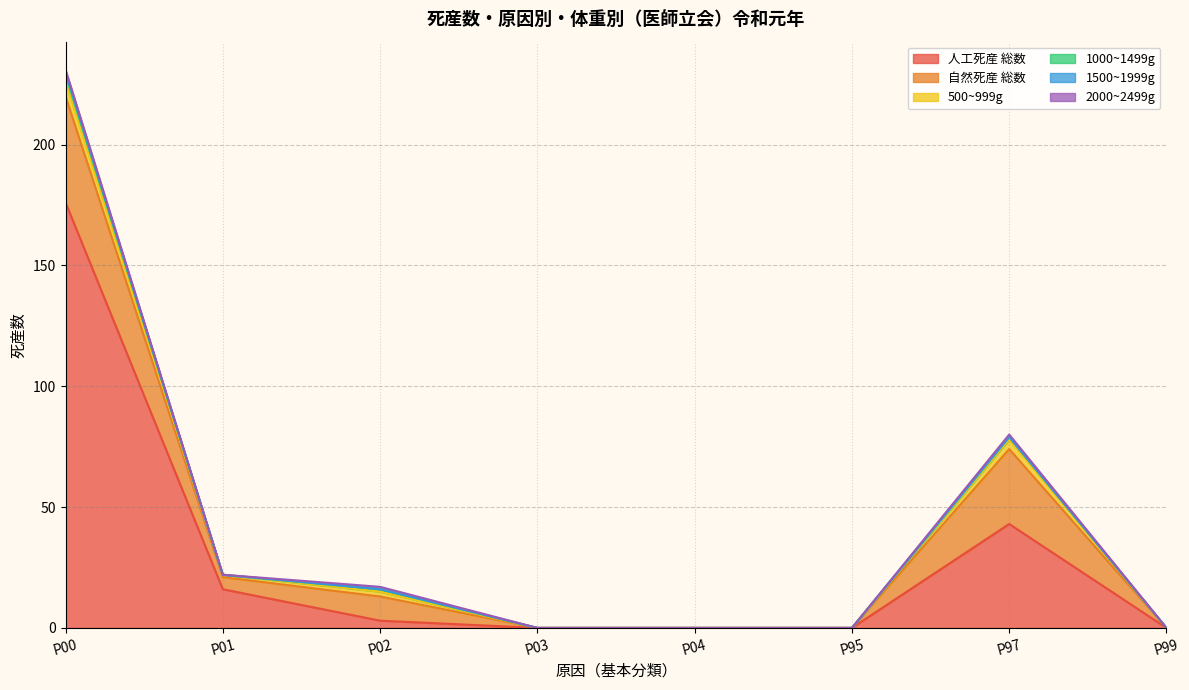

Between P97 and P03, which is larger?

P97